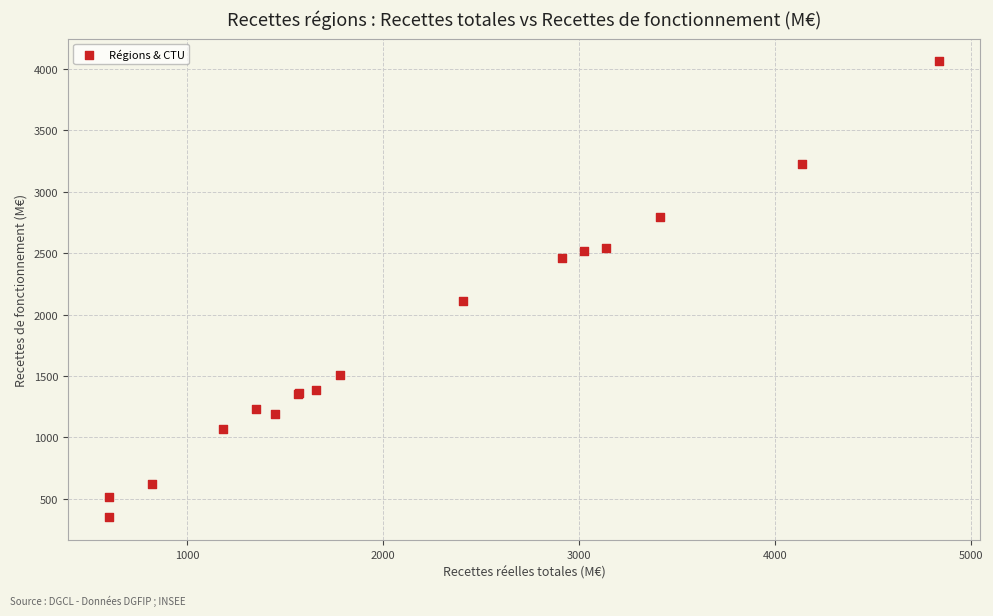

What Y value in the scatter plot is closest to 2205?

2111.8